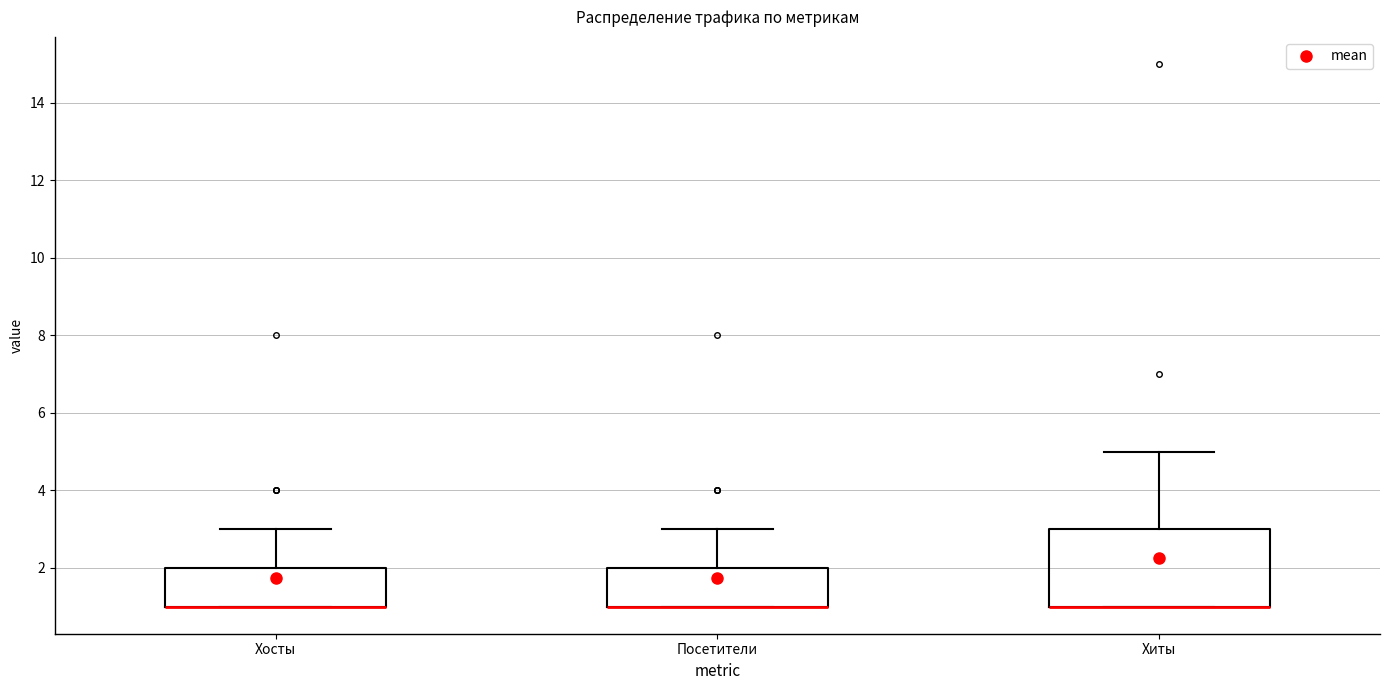

Where is the upper edge of the box for Посетители on the y-axis? The values are not printed on the chart, so give them approximately, as read against the axis.

2